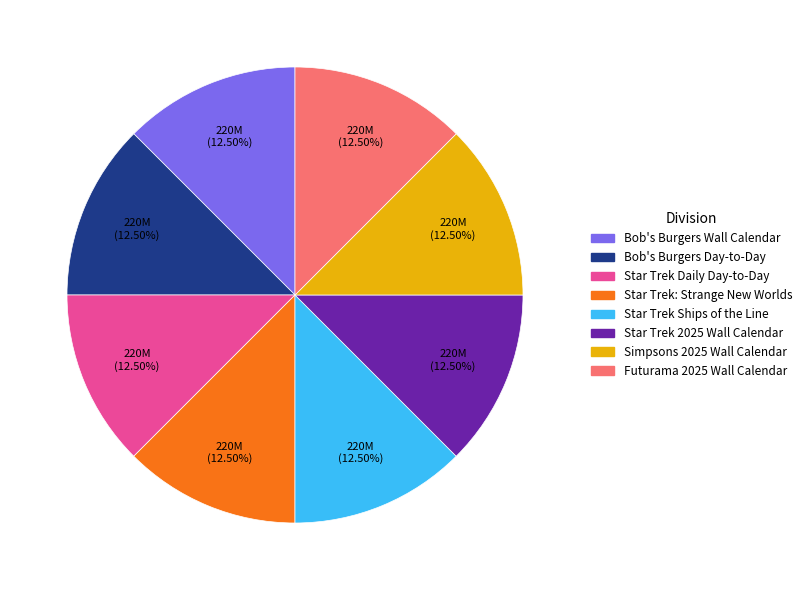

Approximately how many times larger is the value at Bob's Burgers Wall Calendar compared to Simpsons 2025 Wall Calendar?

1.0